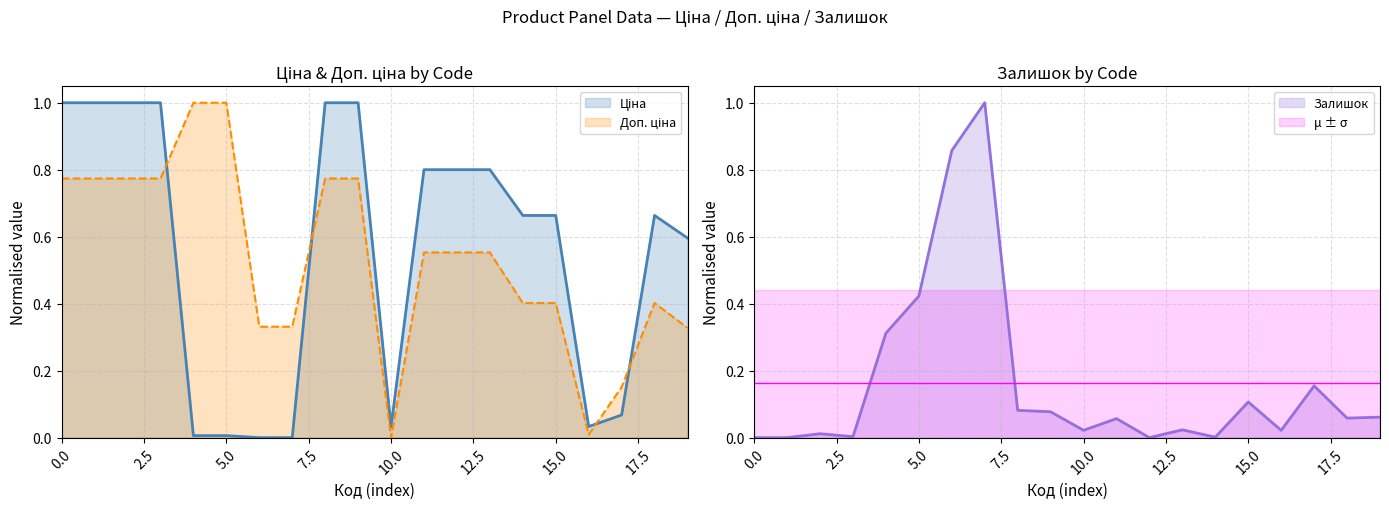

True or false: Доп. ціна has more than 2 interior local peaks.

False